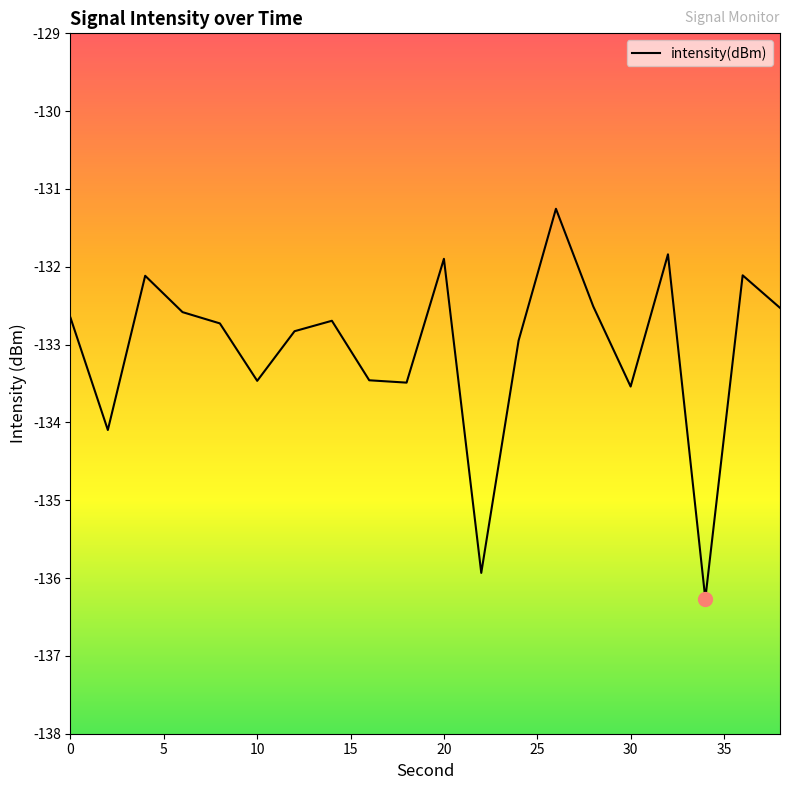

What is the maximum value shown in the chart?

-131.3